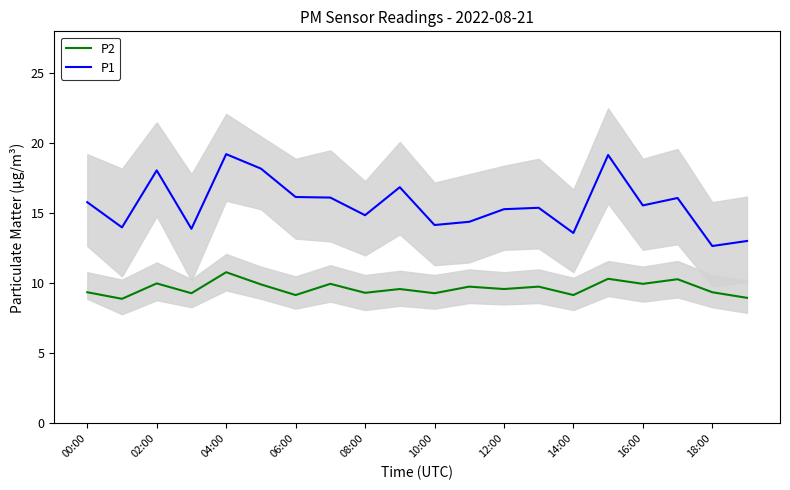

The P1 series shows 8.5 at 02:00. True or false?

False